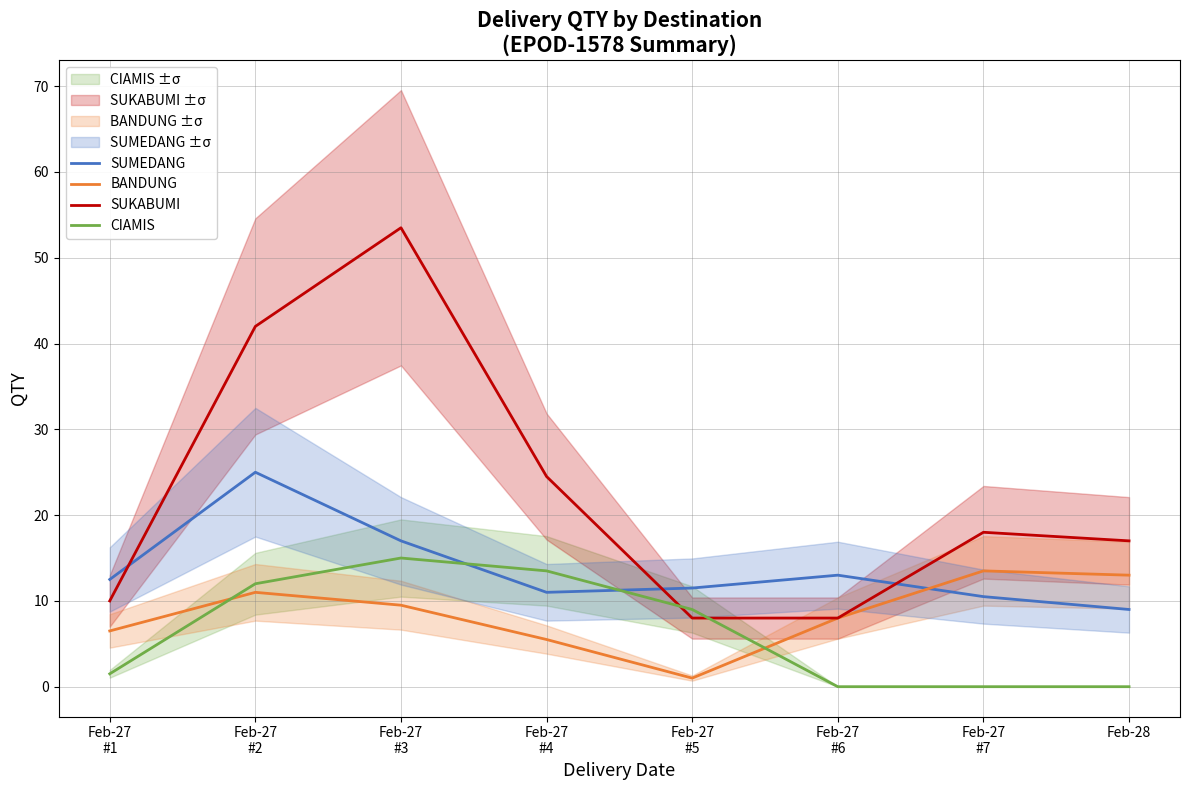

How many series are shown in this chart?

4